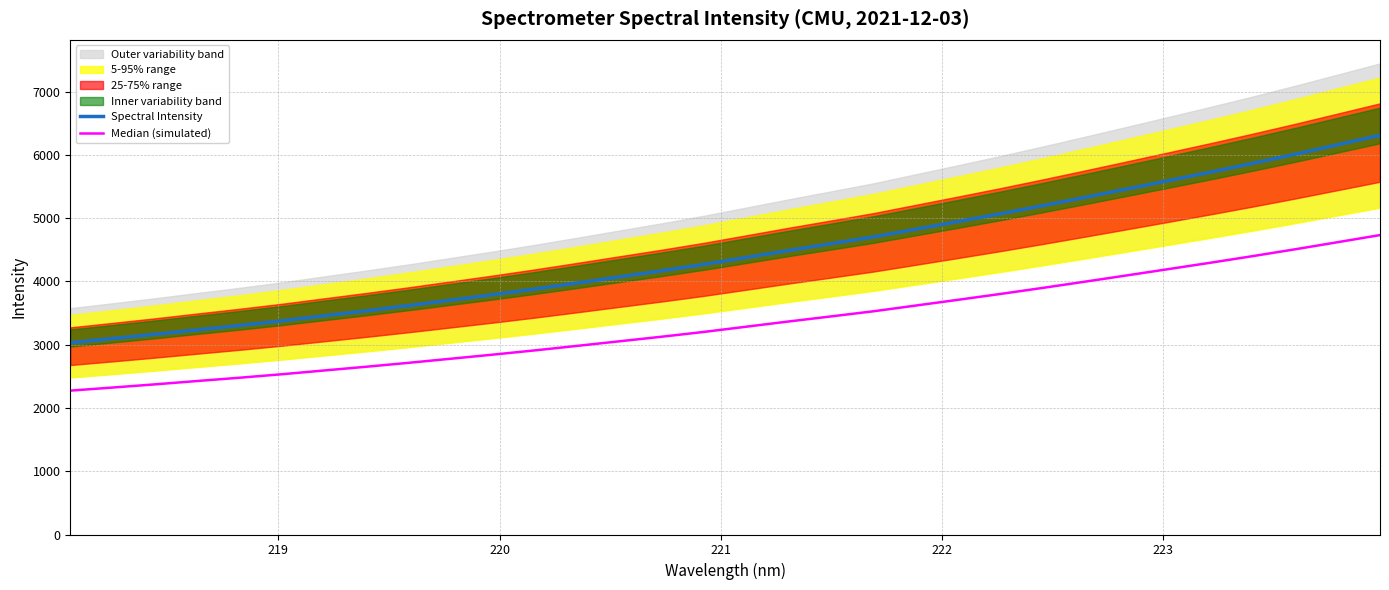

At how many categories does at least one series exceed 3944?

20